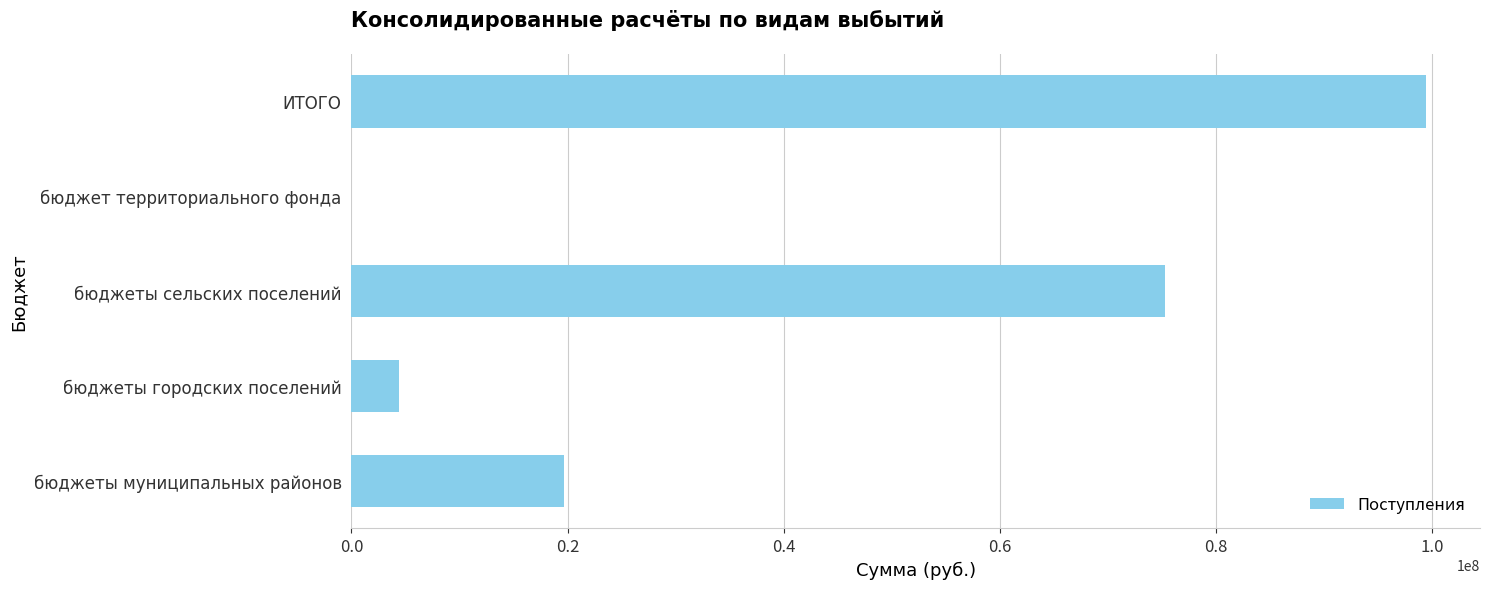

Are the bars horizontal?

Yes